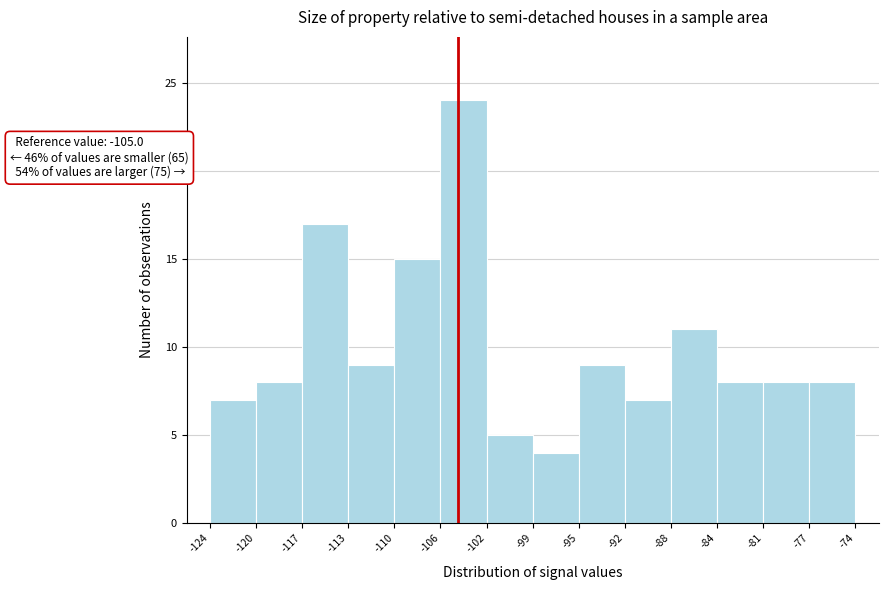

Reading left to right, what are all the values shown in this chart?

-124=7	-120=8	-117=17	-113=9	-110=15	-106=24	-102=5	-99=4	-95=9	-92=7	-88=11	-84=8	-81=8	-77=8